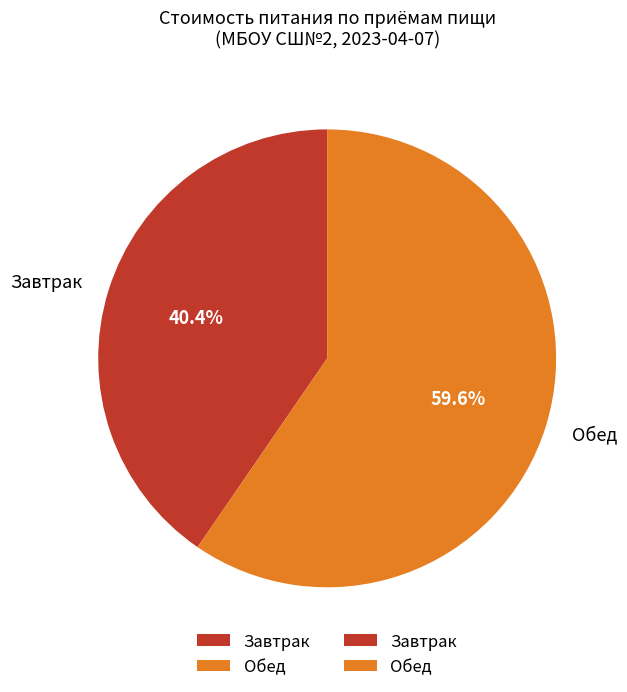

Rank the categories by value from highest to lowest.

Обед, Завтрак